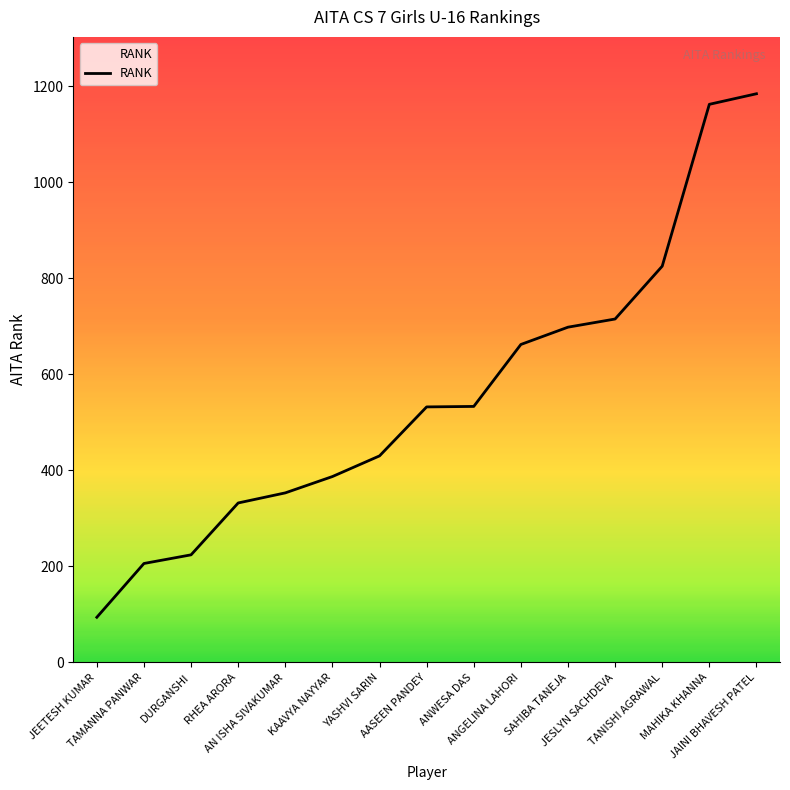

What is the smallest value displayed?

94